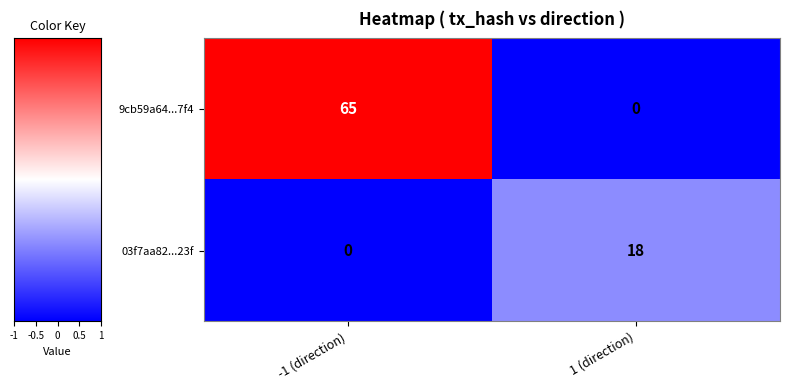

The value of 9cb59a64...7f4 at 1 (direction) is 33. True or false?

False